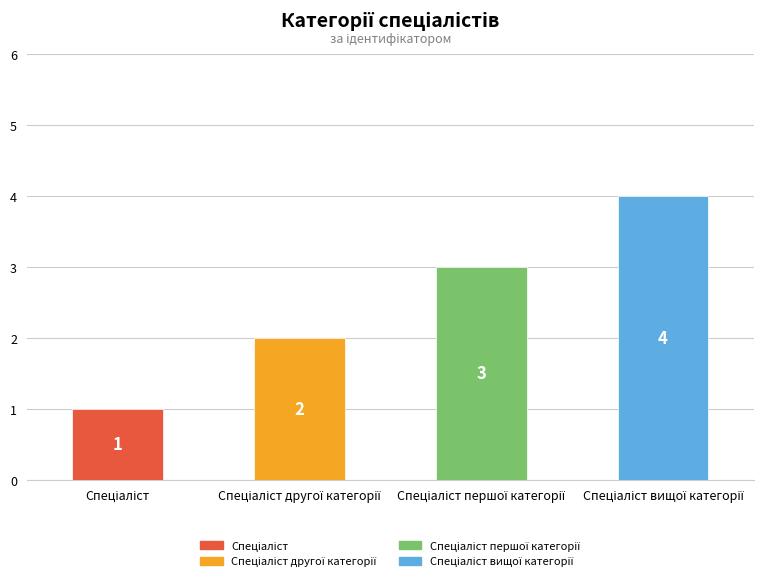

What is the difference between the second highest and second lowest values?

1